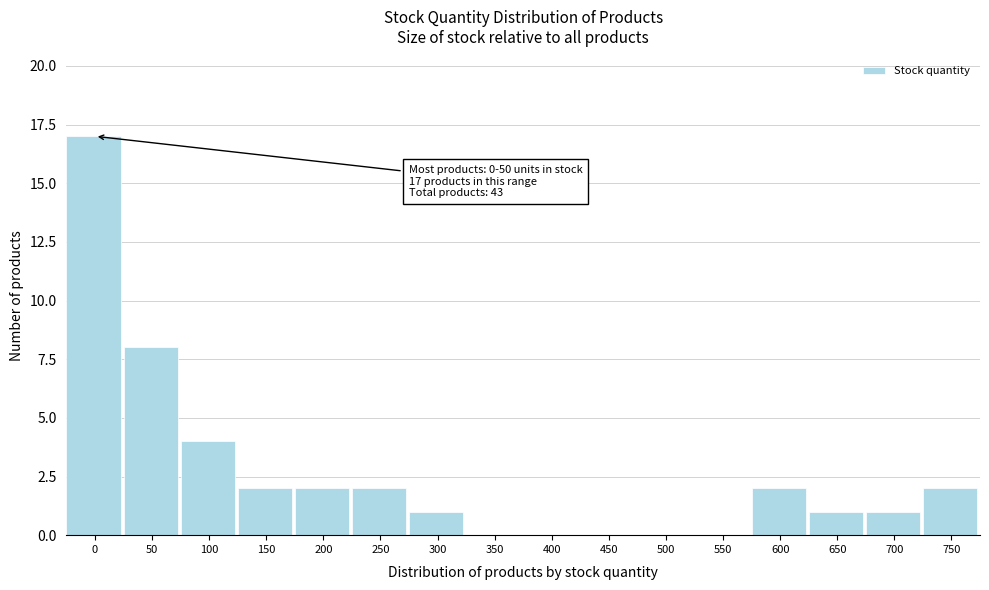

Reading left to right, what are all the values shown in this chart?

0=17	50=8	100=4	150=2	200=2	250=2	300=1	350=0	400=0	450=0	500=0	550=0	600=2	650=1	700=1	750=2